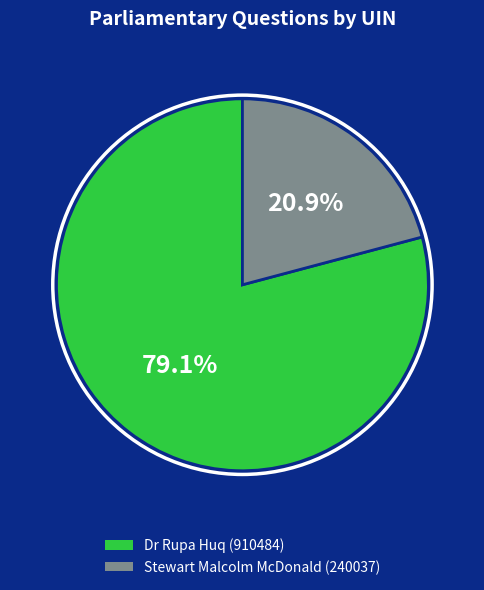

How many slices are in this pie chart?

2